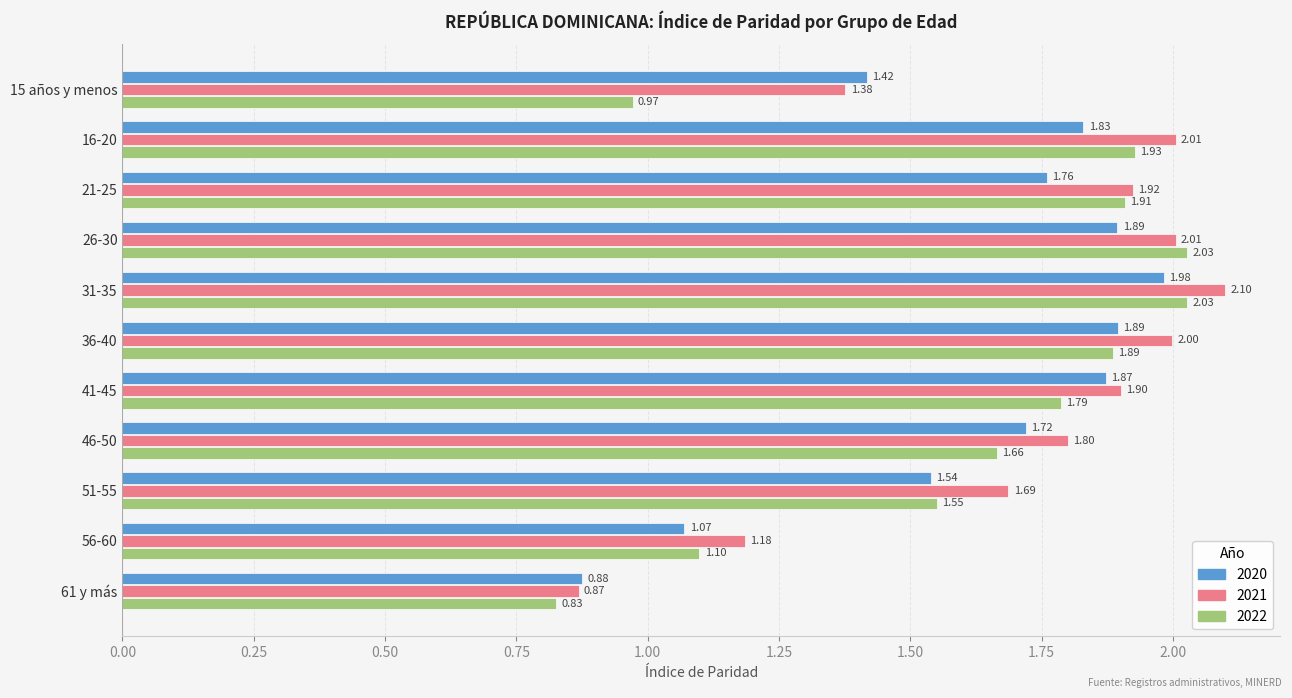

What is the sum of all 2022 values?

17.7